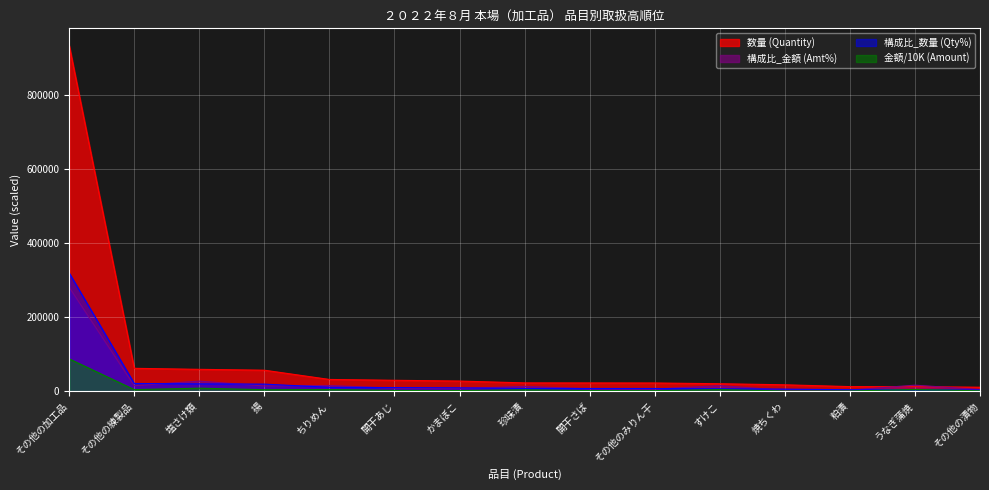

Reading right to left, list all the values displayed in this chart.

数量 (Quantity): その他の漬物=11274.0	うなぎ蒲焼=12686.0	粕漬=12887.0	焼ちくわ=17763.0	すけこ=20651.0	その他のみりん干=22646.0	開干さば=22759.0	珍味漬=22893.0	かまぼこ=27834.0	開干あじ=29939.0	ちりめん=32175.0	揚=57121.0	塩さけ類=59458.0	その他の練製品=62202.0	その他の加工品=932249.0
金額 (Amount): その他の漬物=1574.4	うなぎ蒲焼=5238.6	粕漬=1114.7	焼ちくわ=975.0	すけこ=4876.8	その他のみりん干=1940.7	開干さば=2146.0	珍味漬=4226.5	かまぼこ=2370.7	開干あじ=2624.3	ちりめん=4953.3	揚=4546.0	塩さけ類=8663.5	その他の練製品=4745.5	その他の加工品=87635.8
構成比_数量 (Qty%): その他の漬物=3850.0	うなぎ蒲焼=4350.0	粕漬=4400.0	焼ちくわ=6100.0	すけこ=7050.0	その他のみりん干=7750.0	開干さば=7800.0	珍味漬=7850.0	かまぼこ=9550.0	開干あじ=10250.0	ちりめん=11000.0	揚=19550.0	塩さけ類=20350.0	その他の練製品=21300.0	その他の加工品=319150.0
構成比_金額 (Amt%): その他の漬物=5050.0	うなぎ蒲焼=16750.0	粕漬=3550.0	焼ちくわ=3100.0	すけこ=15600.0	その他のみりん干=6200.0	開干さば=6850.0	珍味漬=13550.0	かまぼこ=7600.0	開干あじ=8400.0	ちりめん=15850.0	揚=14550.0	塩さけ類=27750.0	その他の練製品=15200.0	その他の加工品=280650.0